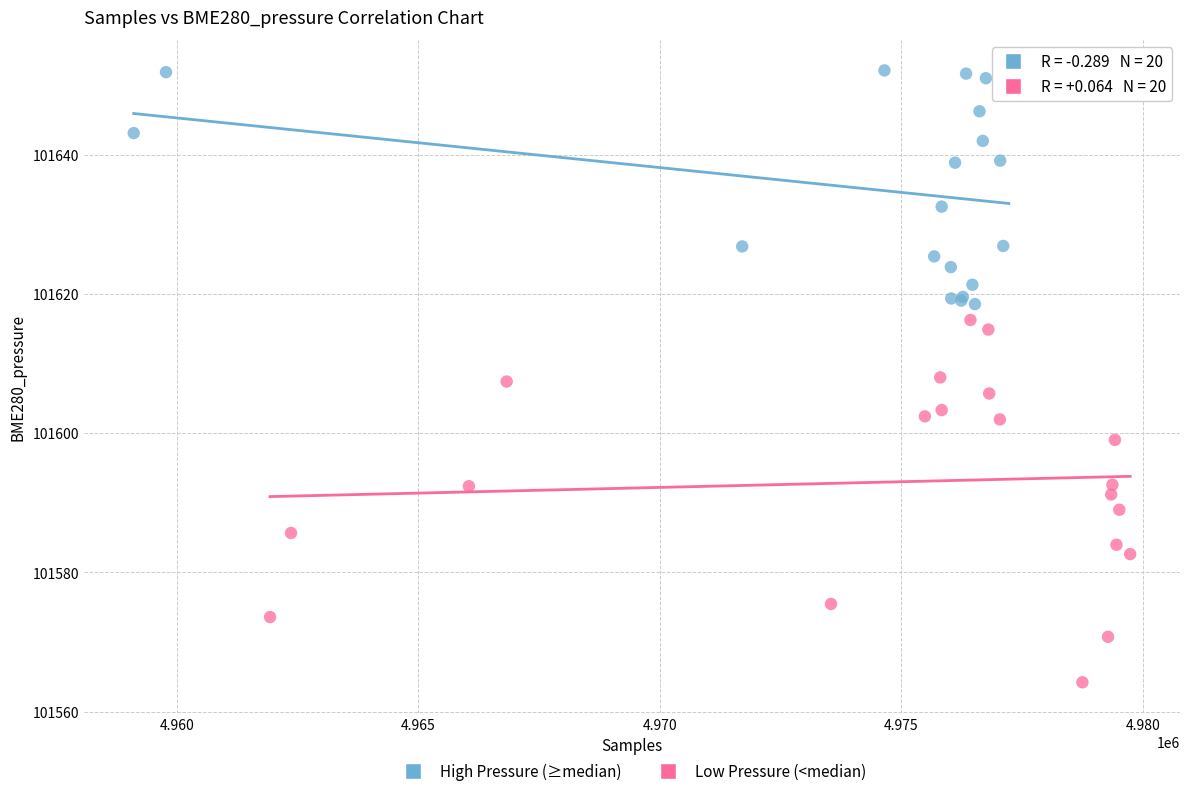

Which series has the widest spread of Y values?

Low Pressure (<median)